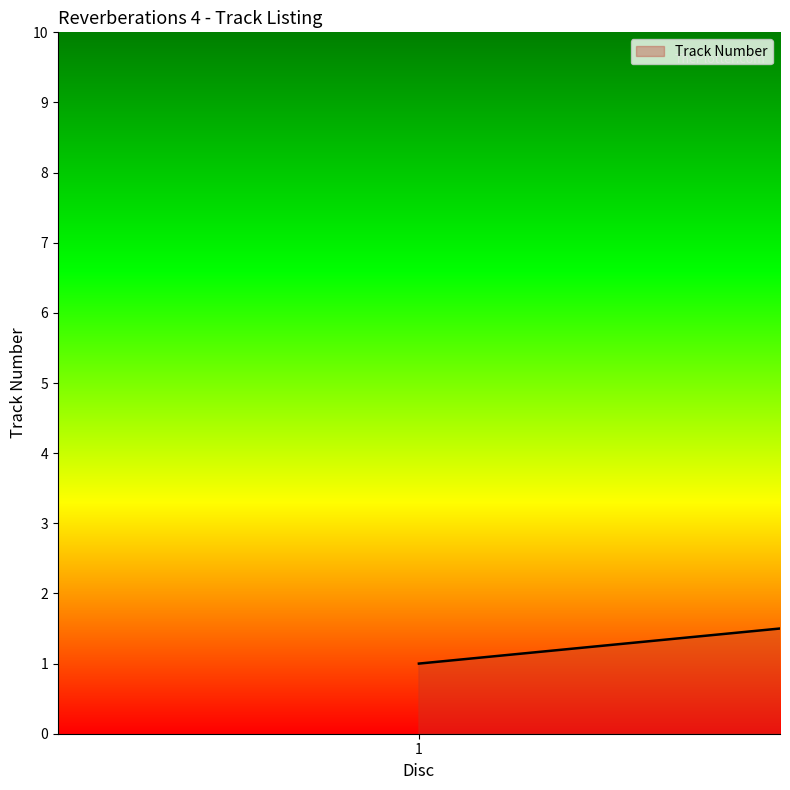

What is the greatest value displayed?

9